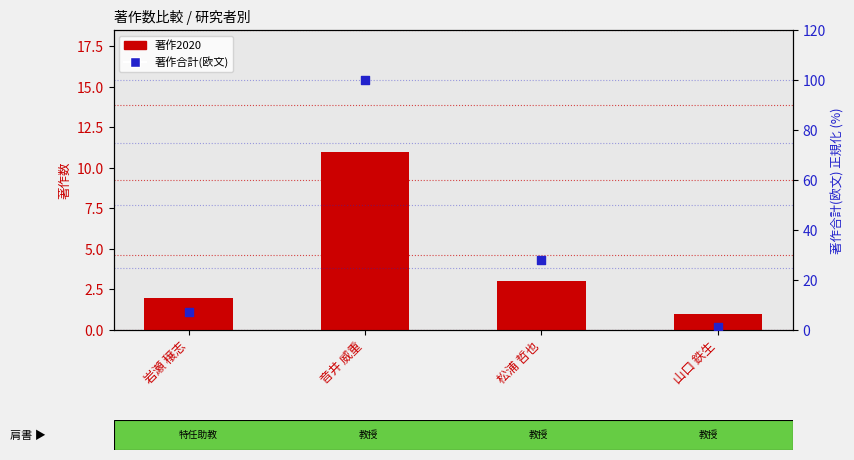

At which category is the sum across all series the highest?

音井 威重